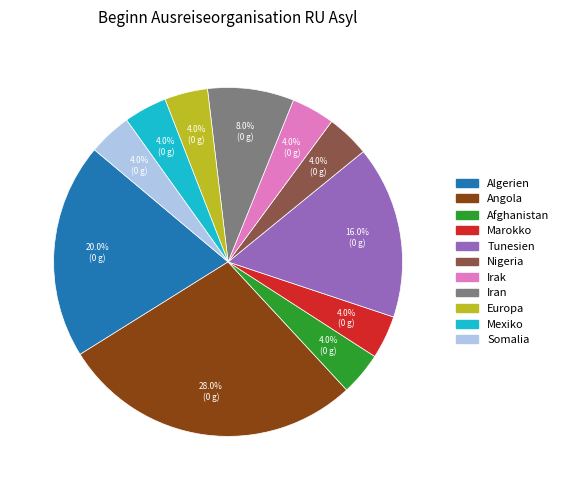

To the nearest percent, what is the difference between the largest and smallest slice percentages?

24%